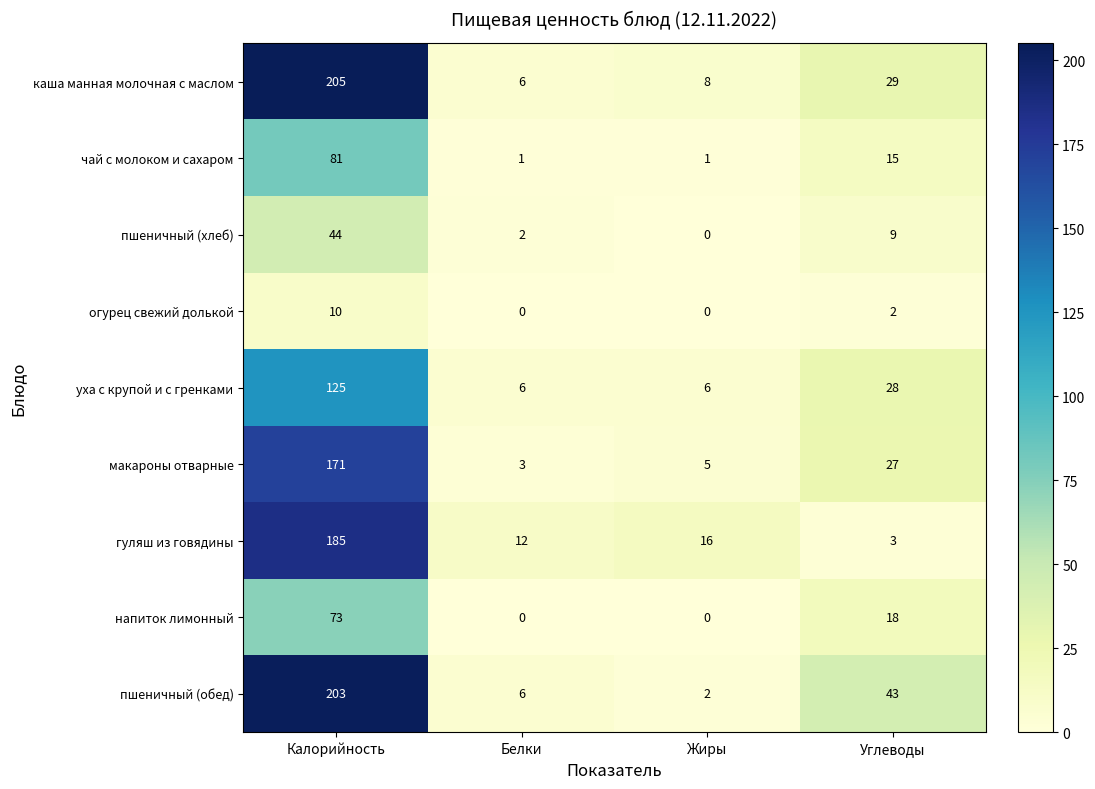

What is the difference between the maximum and second lowest values in the пшеничный (обед) series?

197